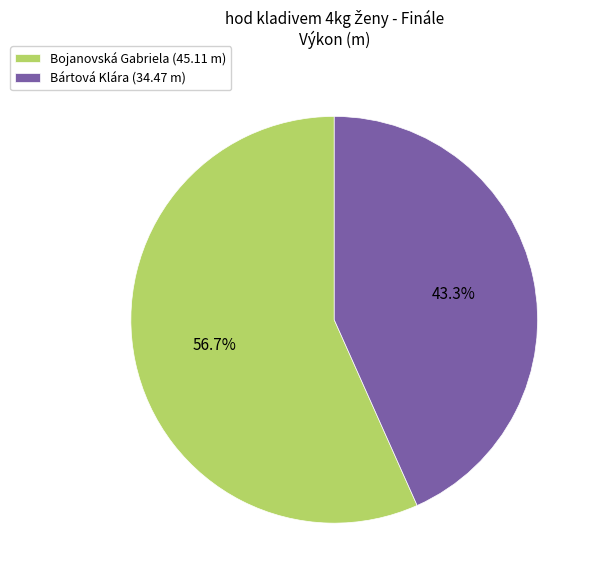

What percentage is the Bojanovská Gabriela slice, to the nearest percent?

57%